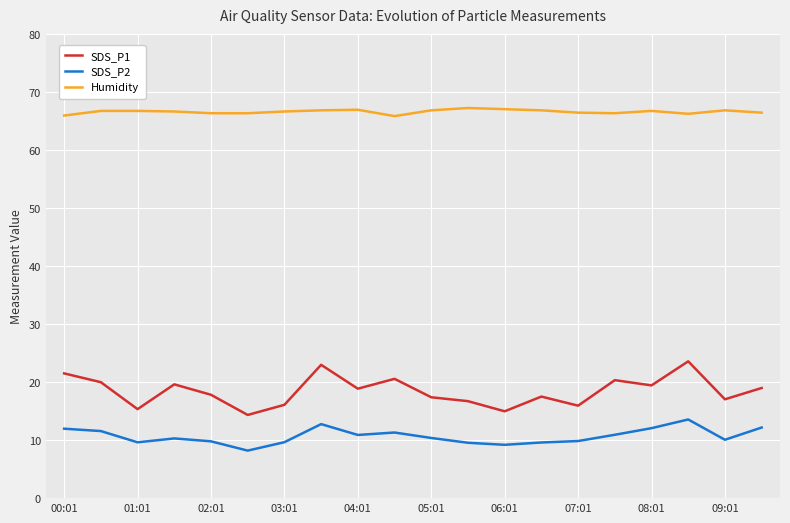

What is the maximum value shown in the chart?

67.3